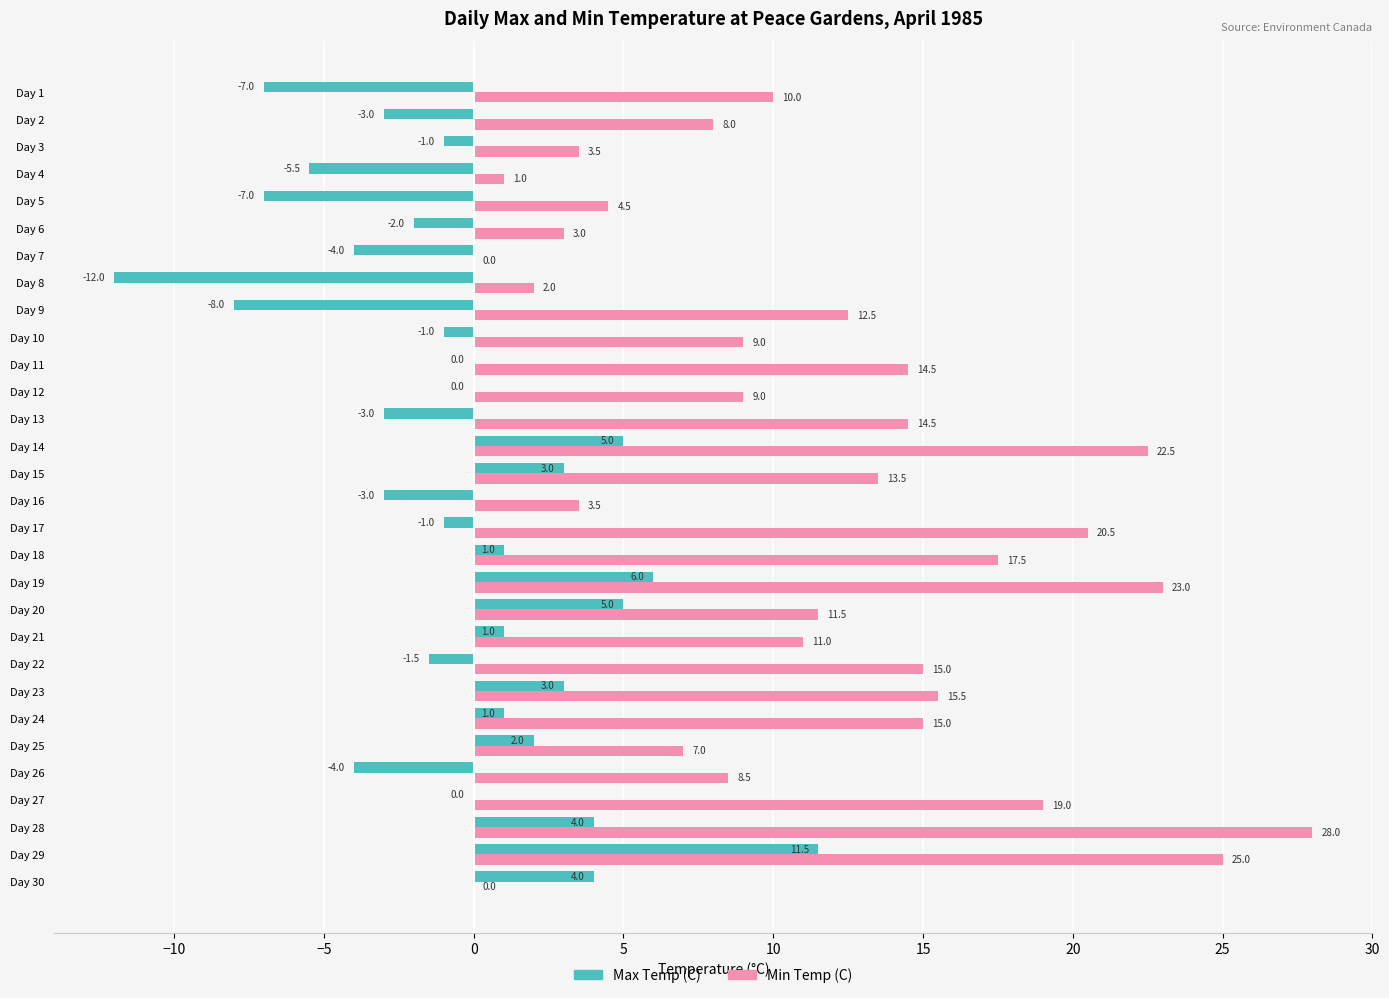

What value does the Min Temp (C) series have at Day 10?

9.0